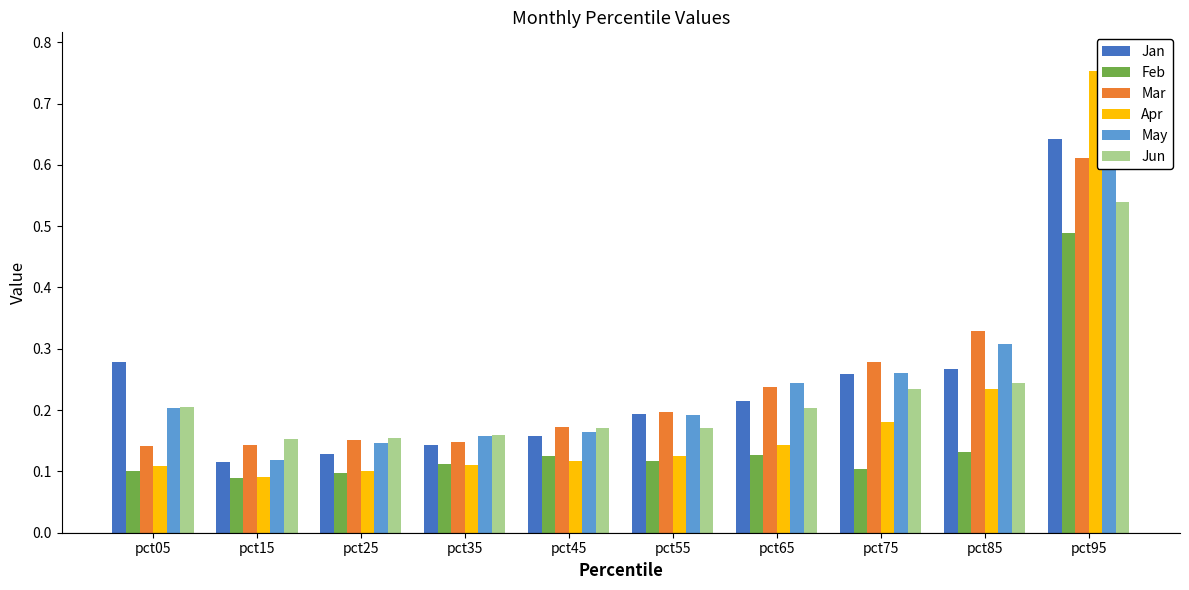

Reading left to right, extract all data points from this chart.

Jan: 0.3	0.1	0.1	0.1	0.2	0.2	0.2	0.3	0.3	0.6
Feb: 0.1	0.1	0.1	0.1	0.1	0.1	0.1	0.1	0.1	0.5
Mar: 0.1	0.1	0.2	0.1	0.2	0.2	0.2	0.3	0.3	0.6
Apr: 0.1	0.1	0.1	0.1	0.1	0.1	0.1	0.2	0.2	0.8
May: 0.2	0.1	0.1	0.2	0.2	0.2	0.2	0.3	0.3	0.8
Jun: 0.2	0.2	0.2	0.2	0.2	0.2	0.2	0.2	0.2	0.5